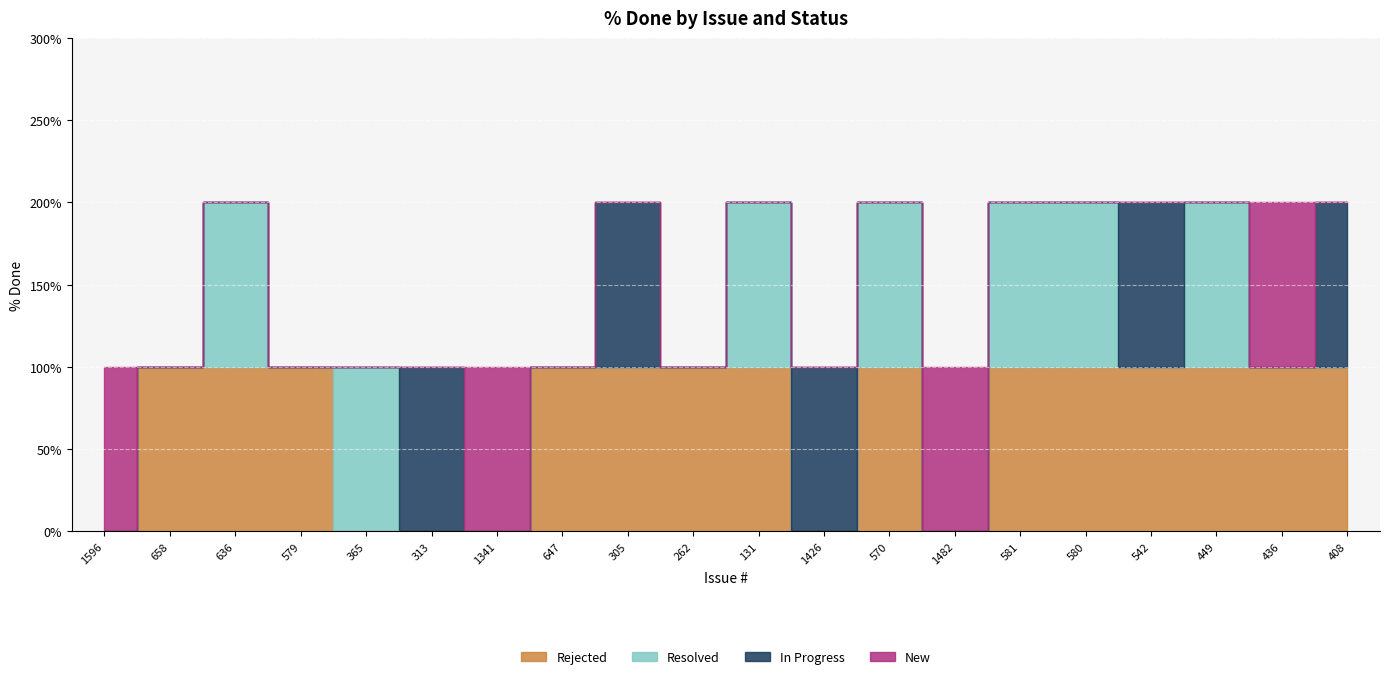

What is the label of the 18th point from the left?

449